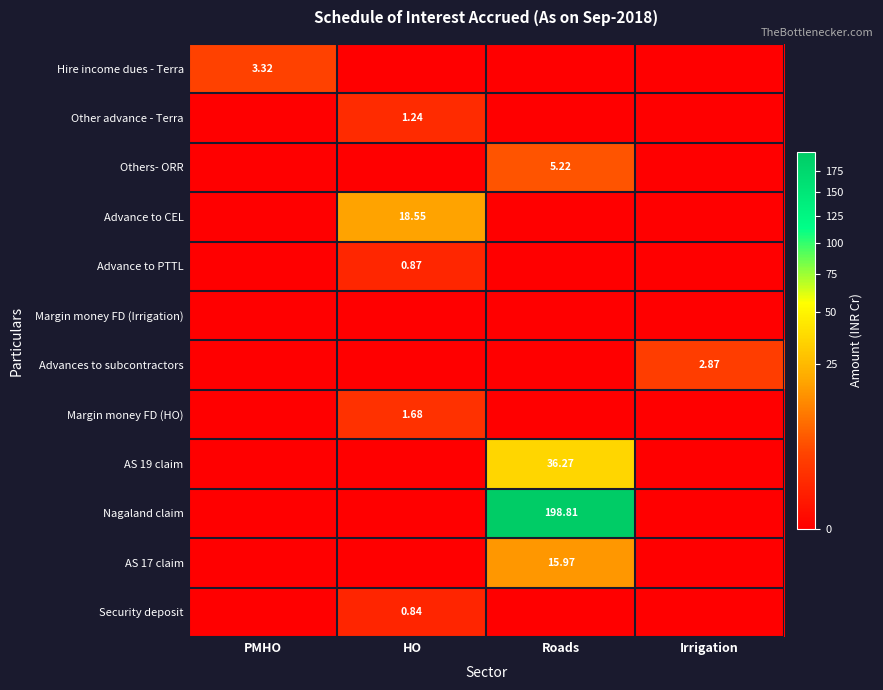

How many values in Nagaland claim are above zero?

1